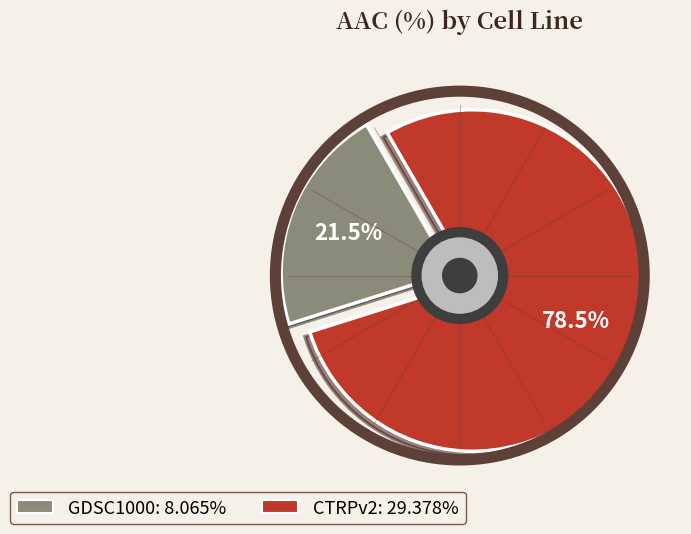

Is there a majority slice in this chart?

Yes